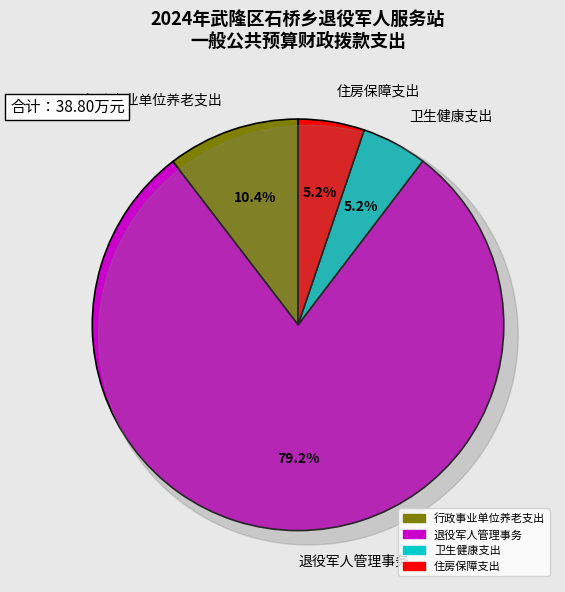

What percentage do 卫生健康支出 and 行政事业单位养老支出 together represent?

15.6%